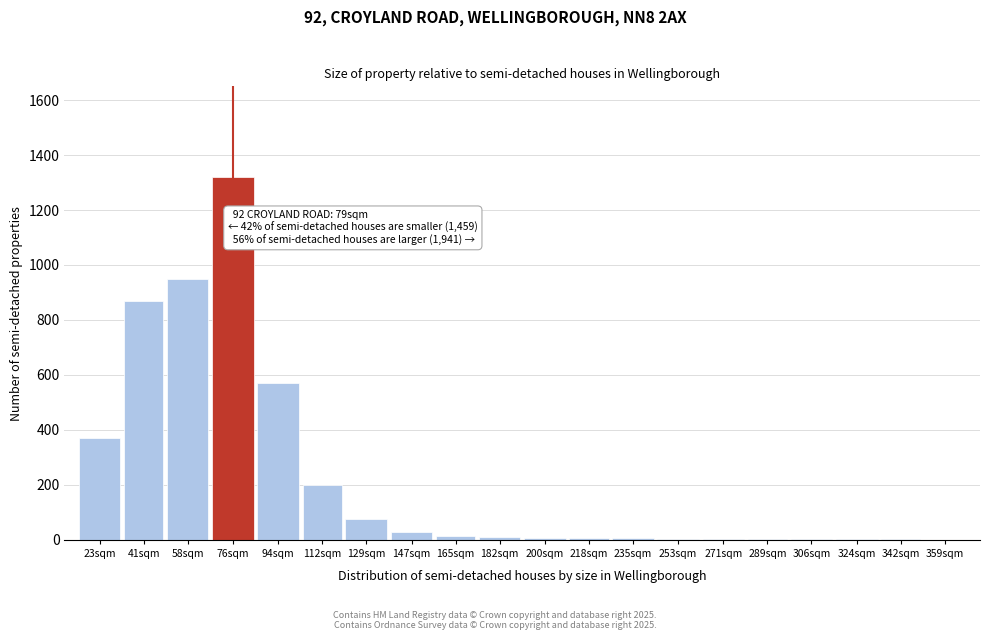

The chart shows a value of 2 at 324sqm. True or false?

True